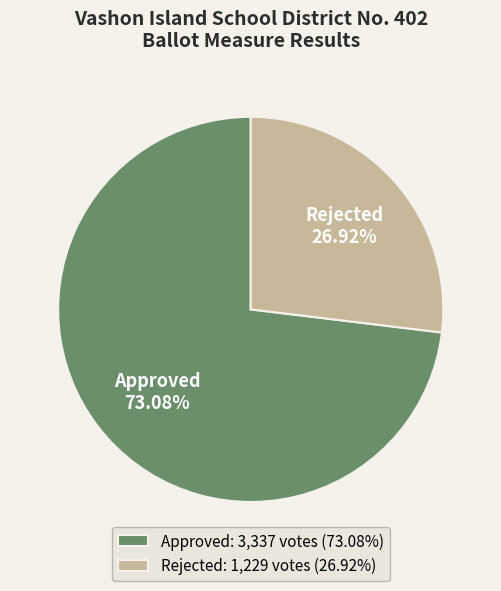

Combined, what portion of the pie is Approved and Rejected?

100.0%